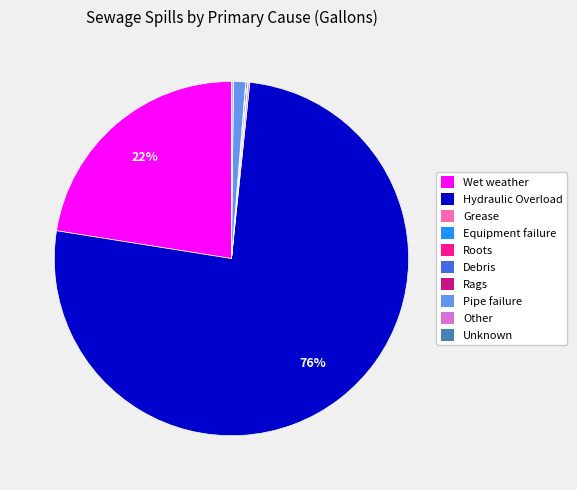

Does Hydraulic Overload account for over 50% of the chart?

Yes